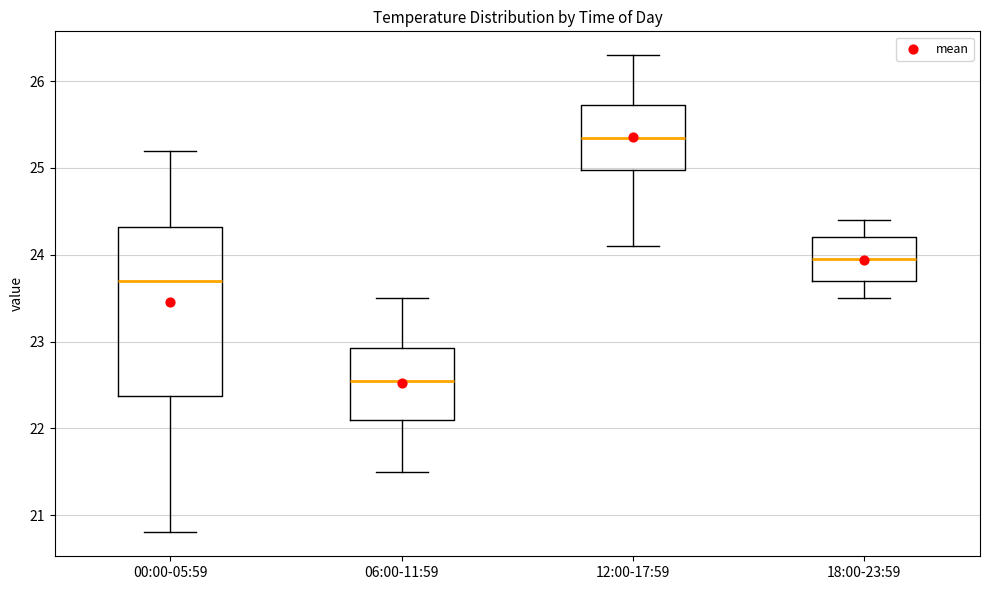

Reading left to right, read every box against the y-axis: the position of its median line, the range the box covers, and the ends of its whiskers. The values are not printed on the chart, so give them approximately, as read against the axis.

00:00-05:59: median 23.7, box 22.4 to 24.3, whiskers 20.8 to 25.2
06:00-11:59: median 22.6, box 22.1 to 22.9, whiskers 21.5 to 23.5
12:00-17:59: median 25.4, box 25.0 to 25.7, whiskers 24.1 to 26.3
18:00-23:59: median 24.0, box 23.7 to 24.2, whiskers 23.5 to 24.4